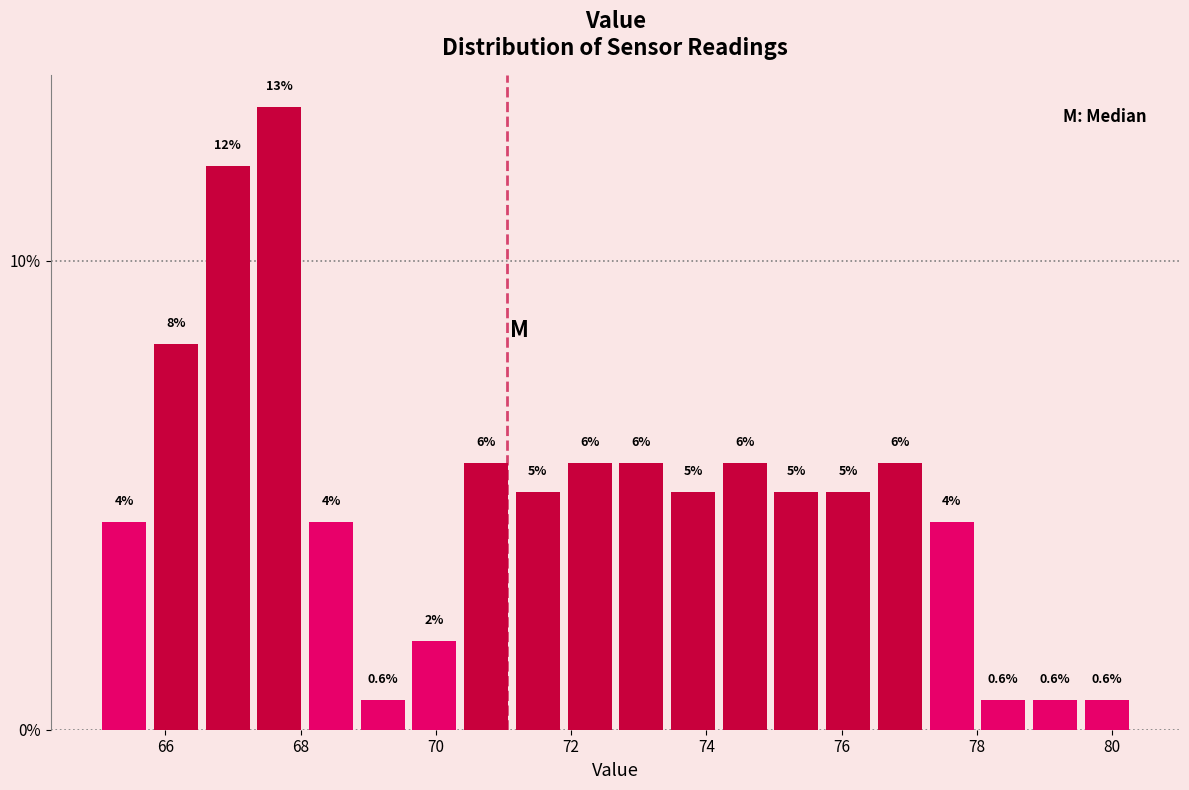

Read against the x-axis, roughly where is the centre of the tallest bar?

67.6